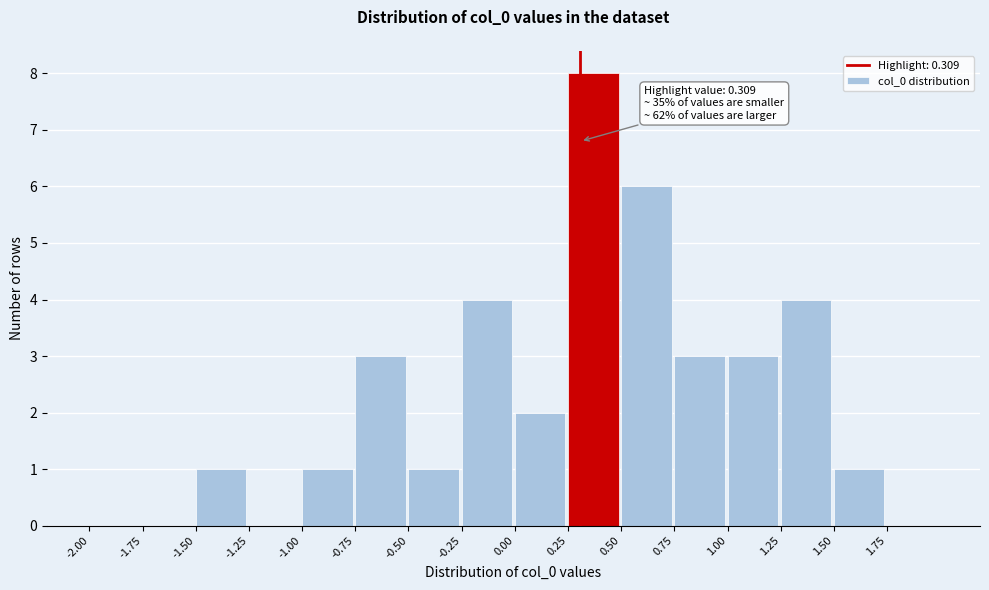

Over which range of the x-axis is the bar tallest?

0.25 to 0.50